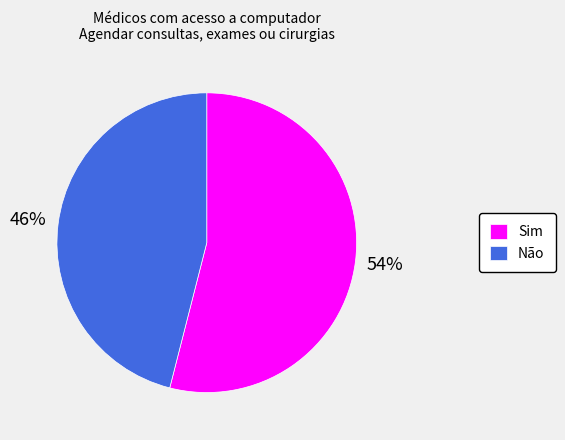

Rank the categories by value from lowest to highest.

Não, Sim